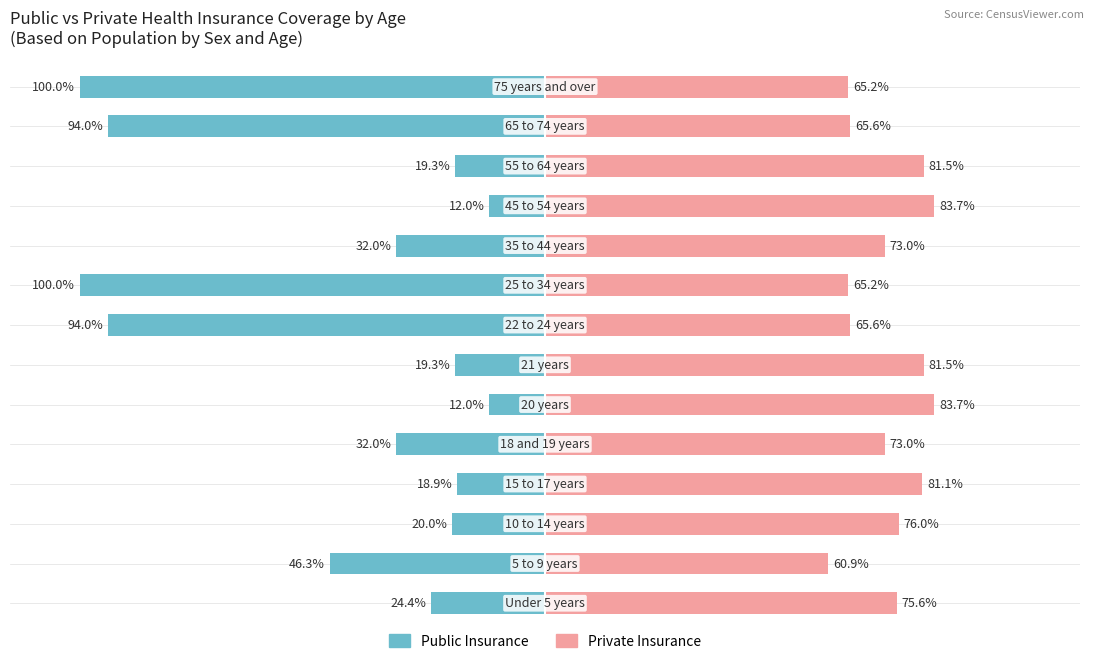

The Private Insurance series shows 43.2 at 8. True or false?

False